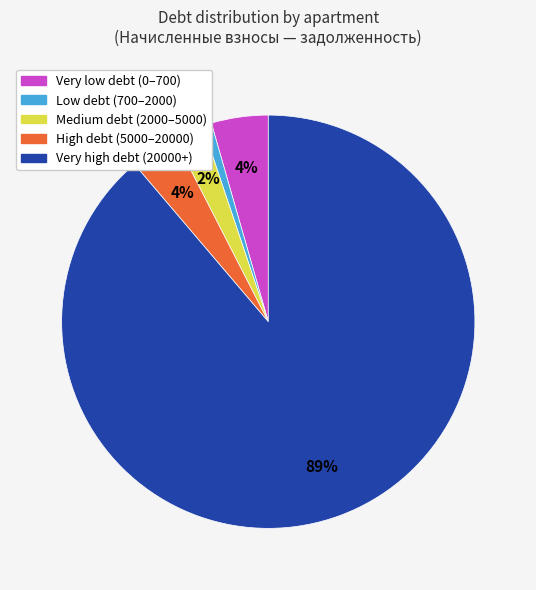

Does any single category account for the majority?

Yes